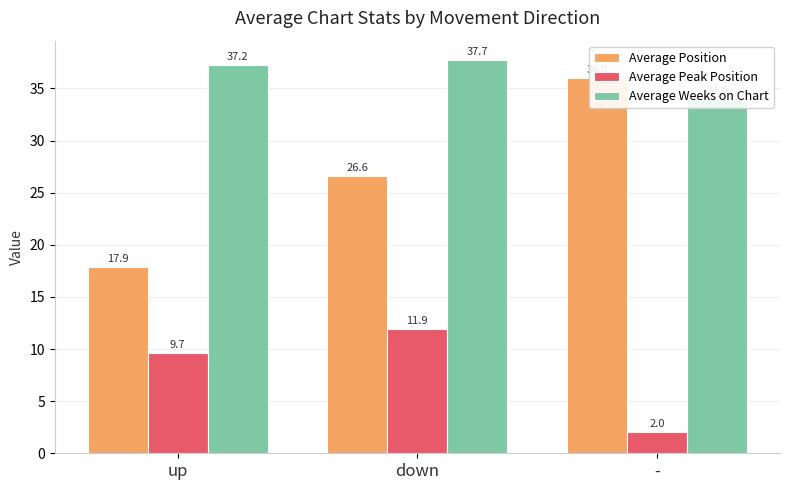

At which category does the chart reach its peak across all series?

down